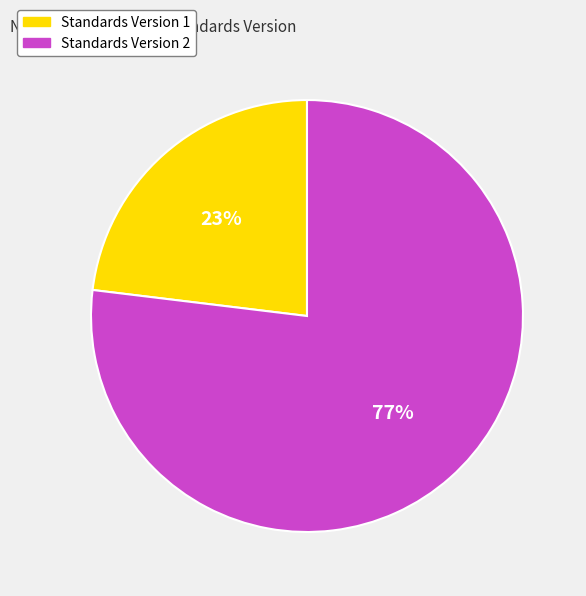

To the nearest percent, what is the average slice percentage?

50%